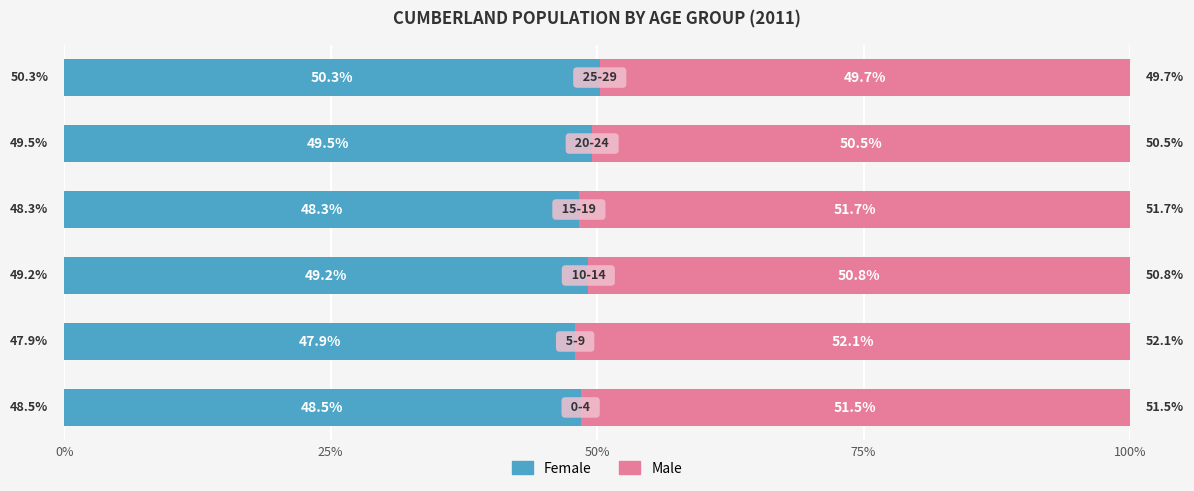

What is the sum of all Female values?

293.7